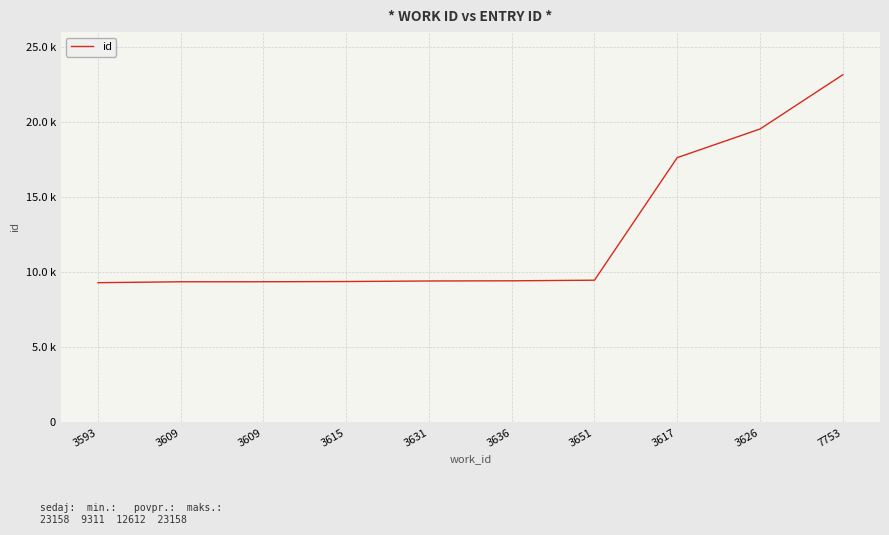

What is the sum of the values at 3617 and 3636?

27076